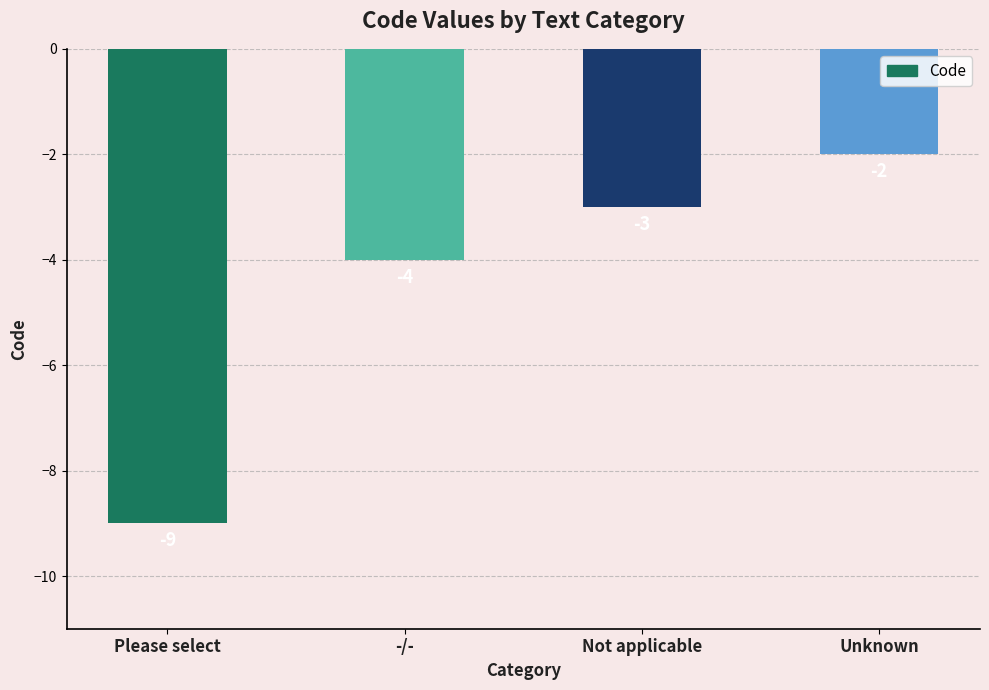

What is the difference between the maximum and minimum values?

7